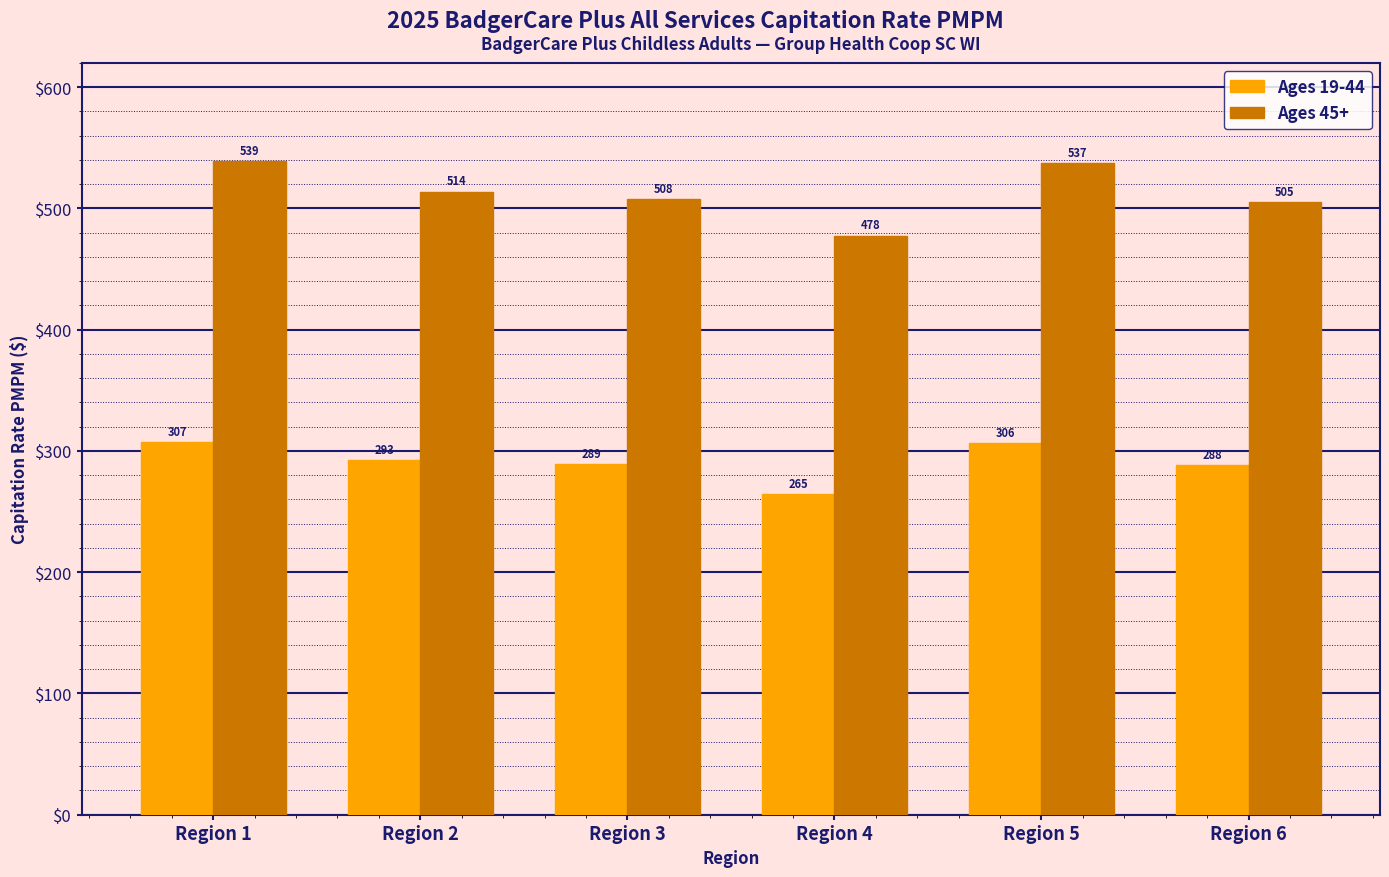

How many groups of bars are there?

6